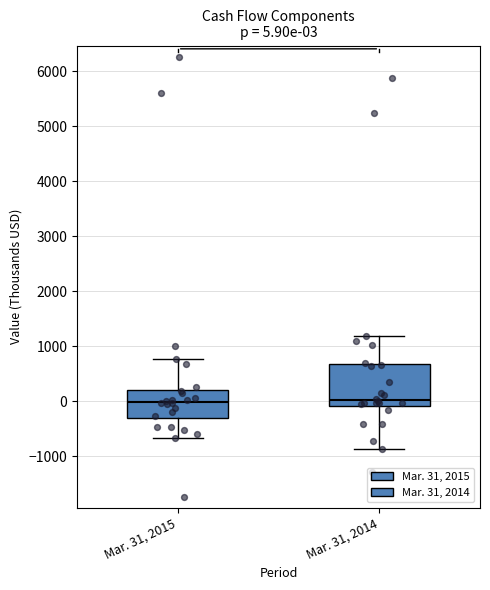

Comparing the boxes themselves (not the whiskers), which one is the tallest?

Mar. 31, 2014